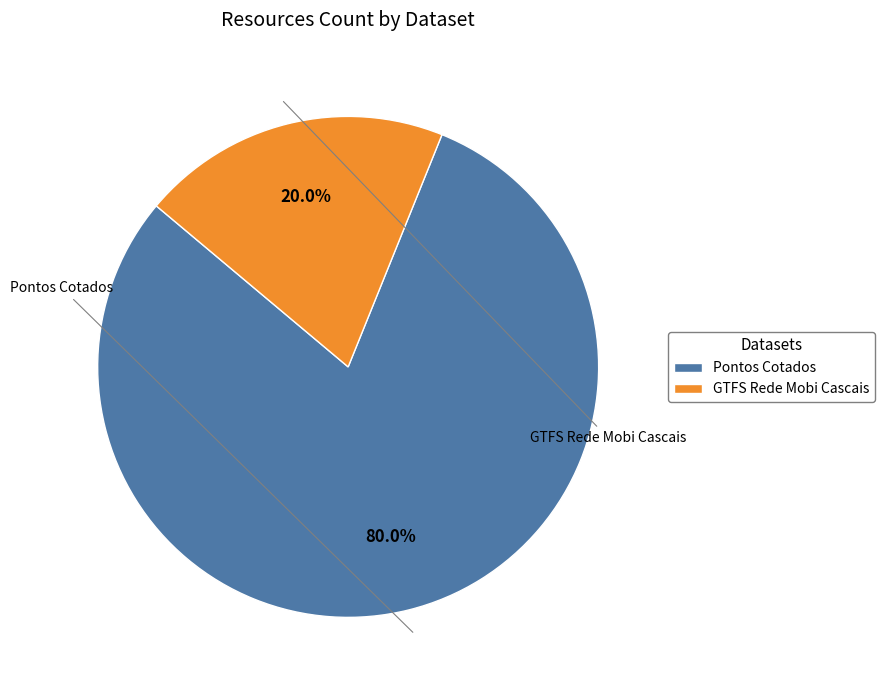

Do Pontos Cotados and GTFS Rede Mobi Cascais together represent more than half of the pie?

Yes